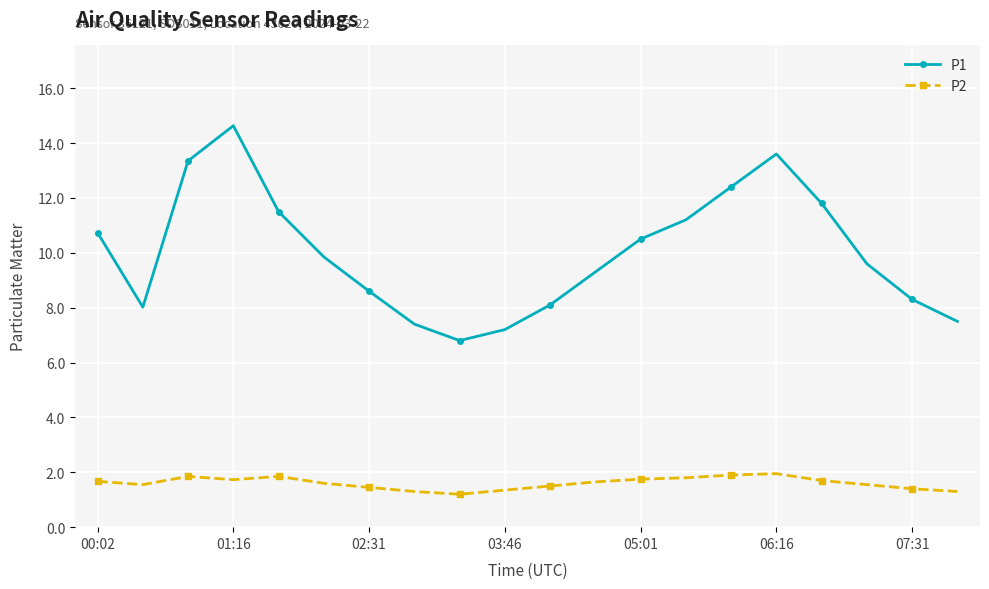

Which series has the widest spread of values?

P1